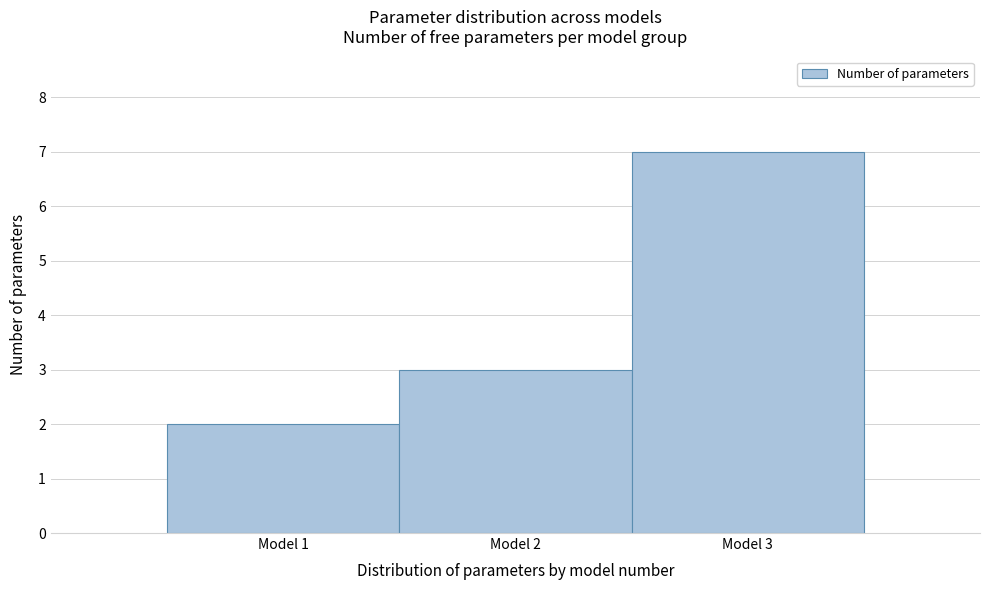

Reading left to right, transcribe this chart: for each bar, give the range it covers on the x-axis and its height. The values are not printed on the chart, so give them approximately, as read against the axis.

0.5 to 1.5: 2
1.5 to 2.5: 3
2.5 to 3.5: 7